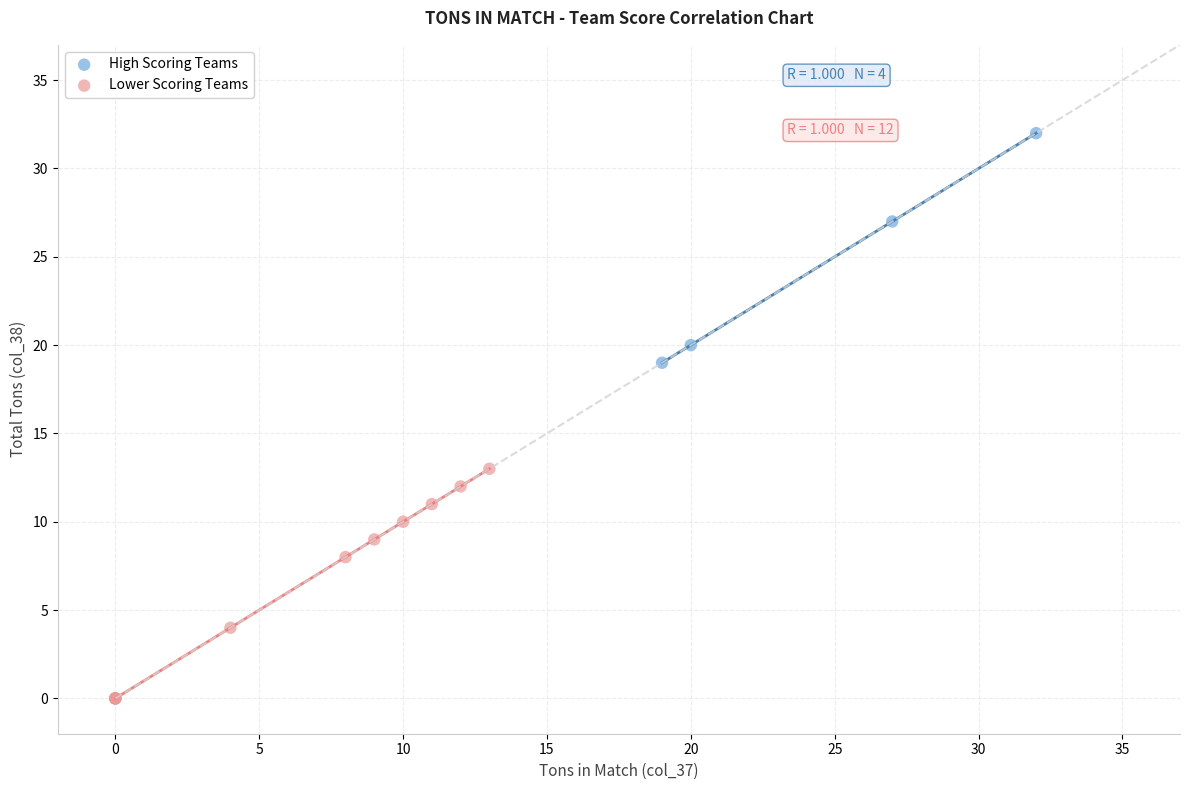

Which series contains the lowest Y value?

Lower Scoring Teams